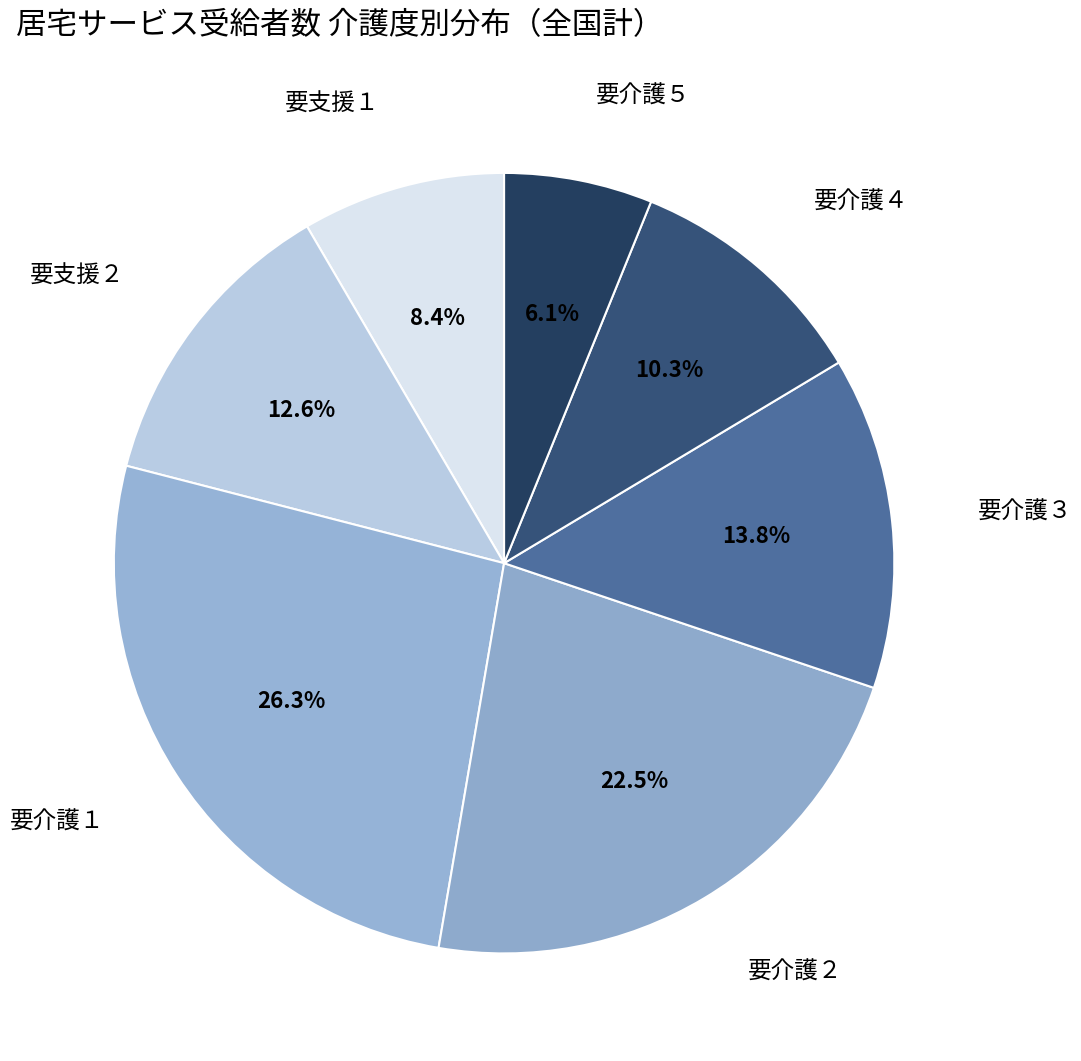

True or false: 要介護５ accounts for 6% of the total.

True